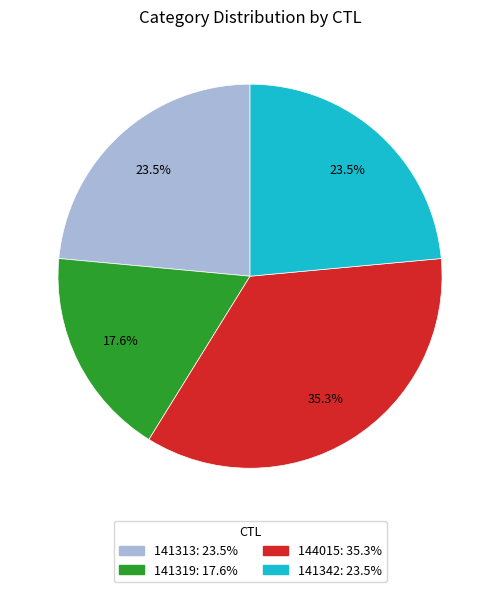

What portion of the pie excludes 141313?

76.5%